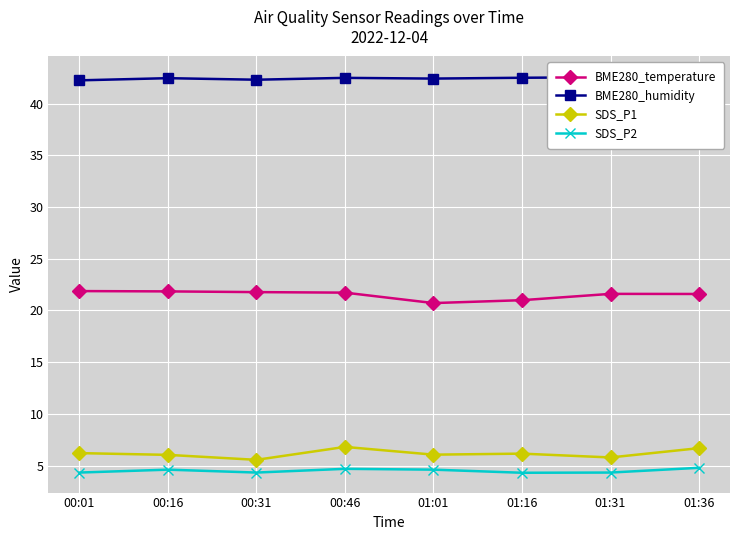

What is the difference between the SDS_P2 values at 01:36 and 00:31?

0.5